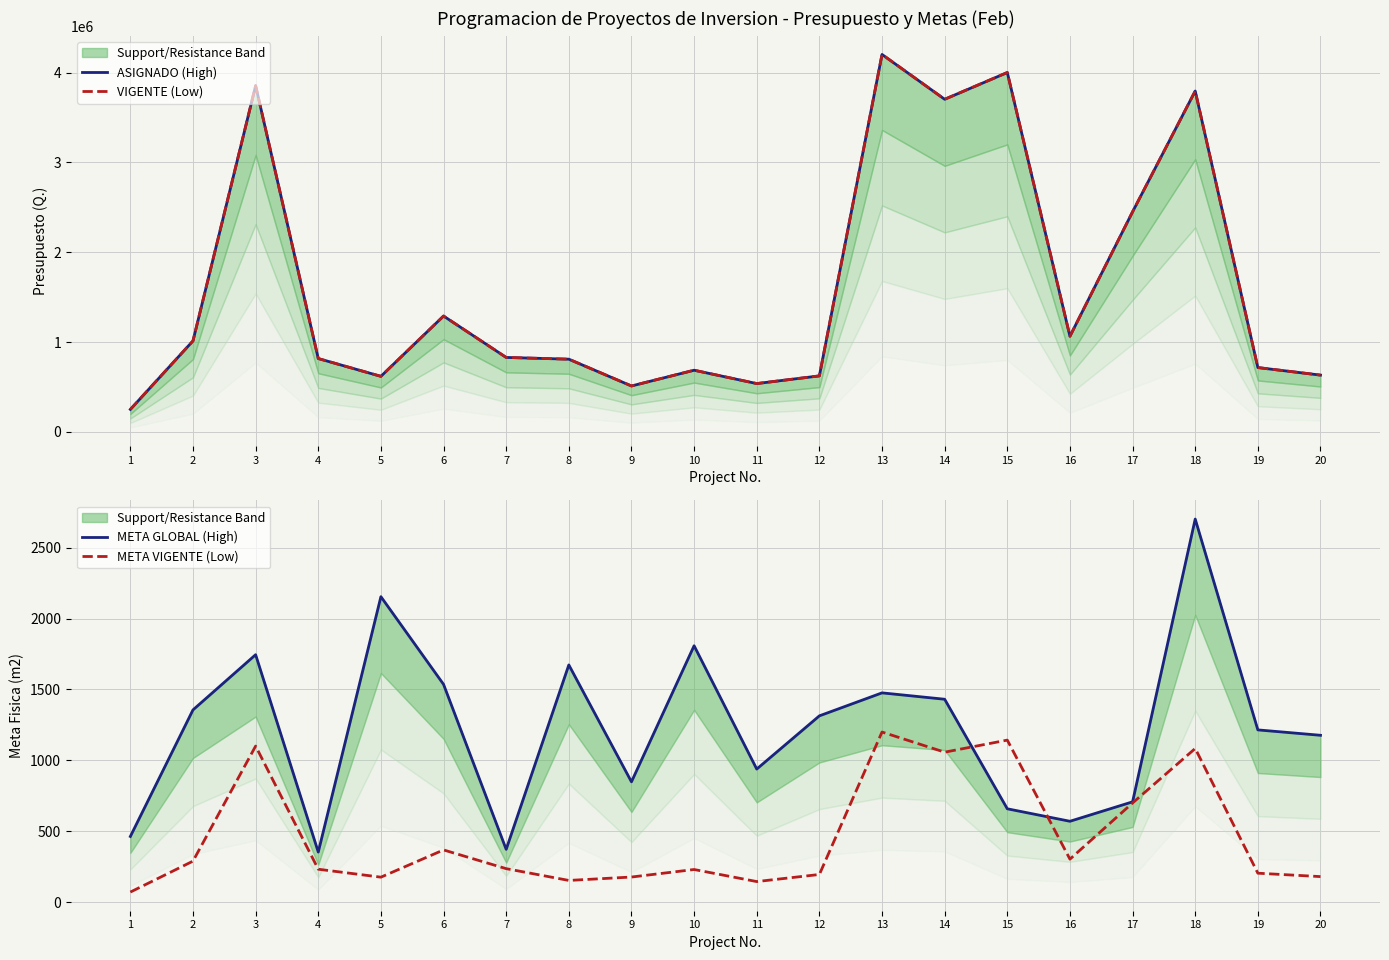

Is it true that VIGENTE (Low) equals 913697 at 12?

False